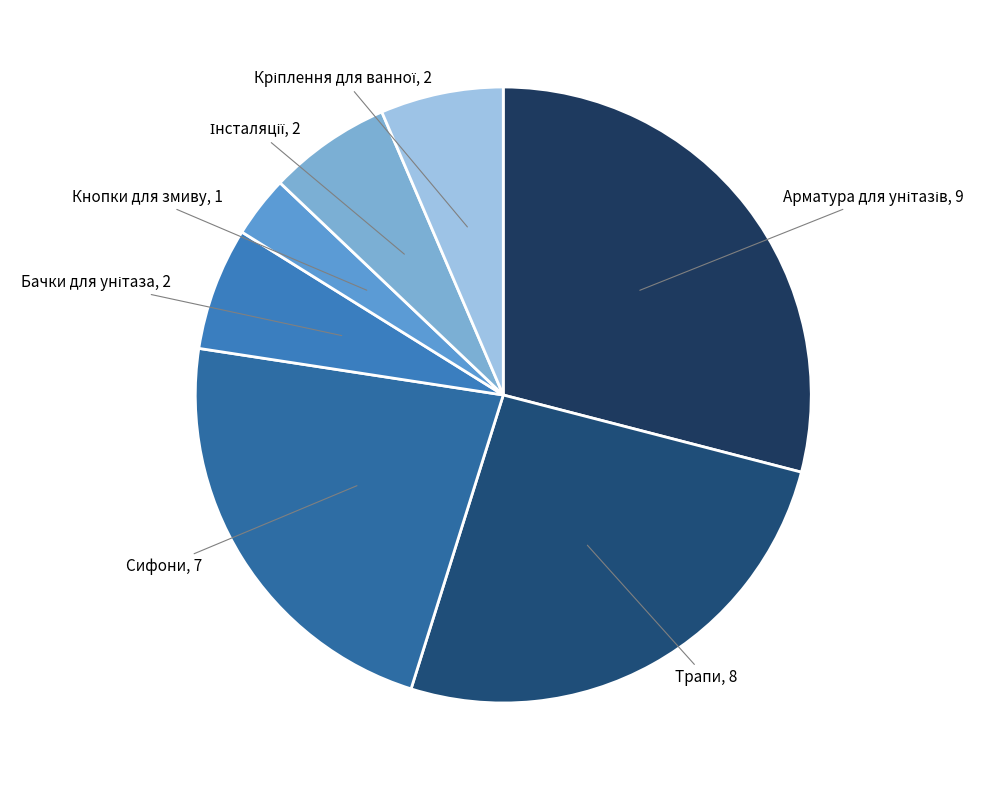

How many slices are in this pie chart?

7